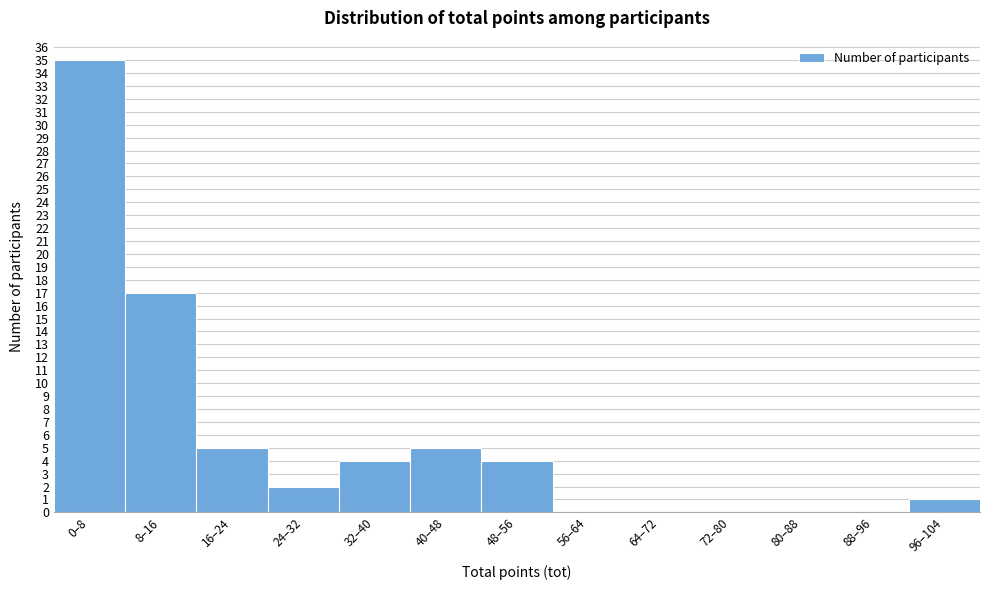

Reading left to right, list all the values displayed in this chart.

0–8=35	8–16=17	16–24=5	24–32=2	32–40=4	40–48=5	48–56=4	56–64=0	64–72=0	72–80=0	80–88=0	88–96=0	96–104=1